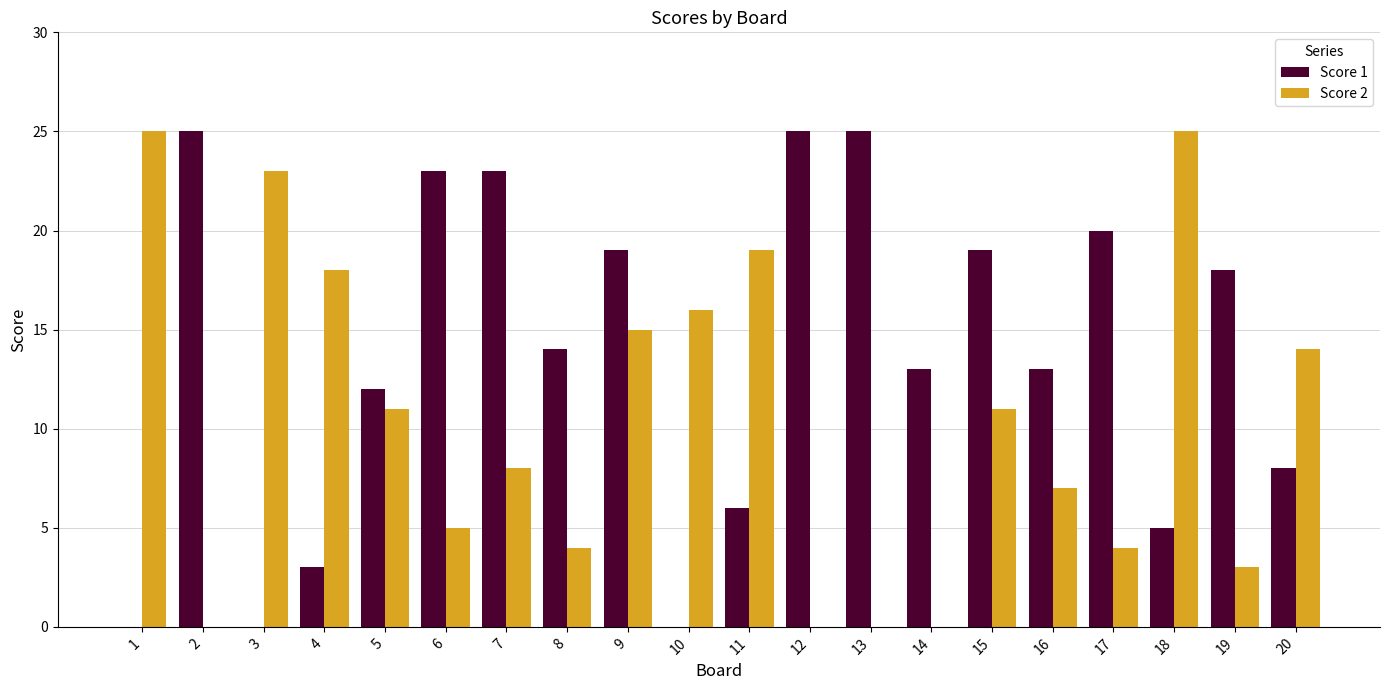

The value of Score 1 at 9 is 19. True or false?

True